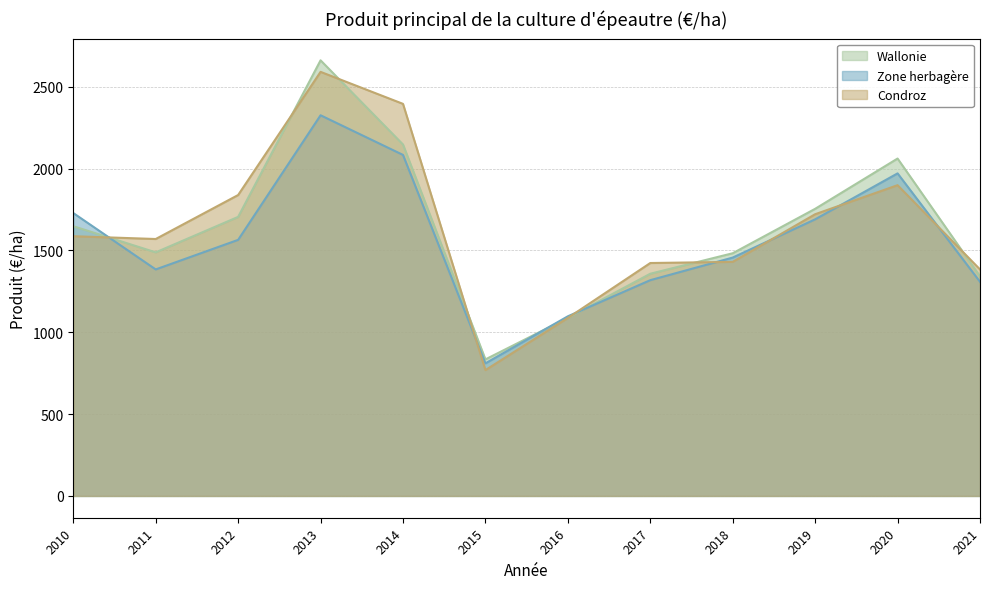

Between which two adjacent categories do Zone herbagère and Wallonie first intersect?

2010 and 2011